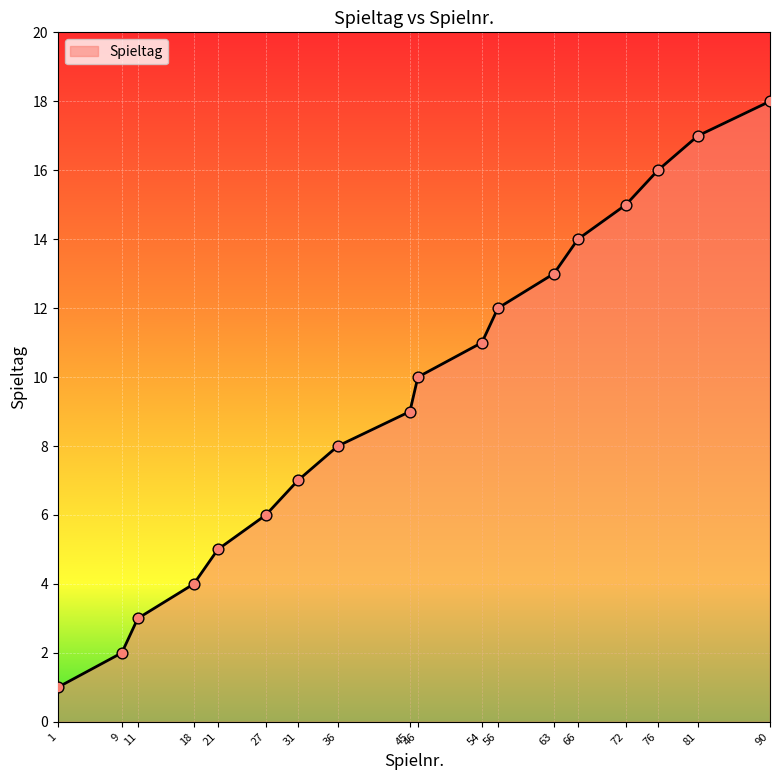

What is the change in value from 1 to 9?

+1